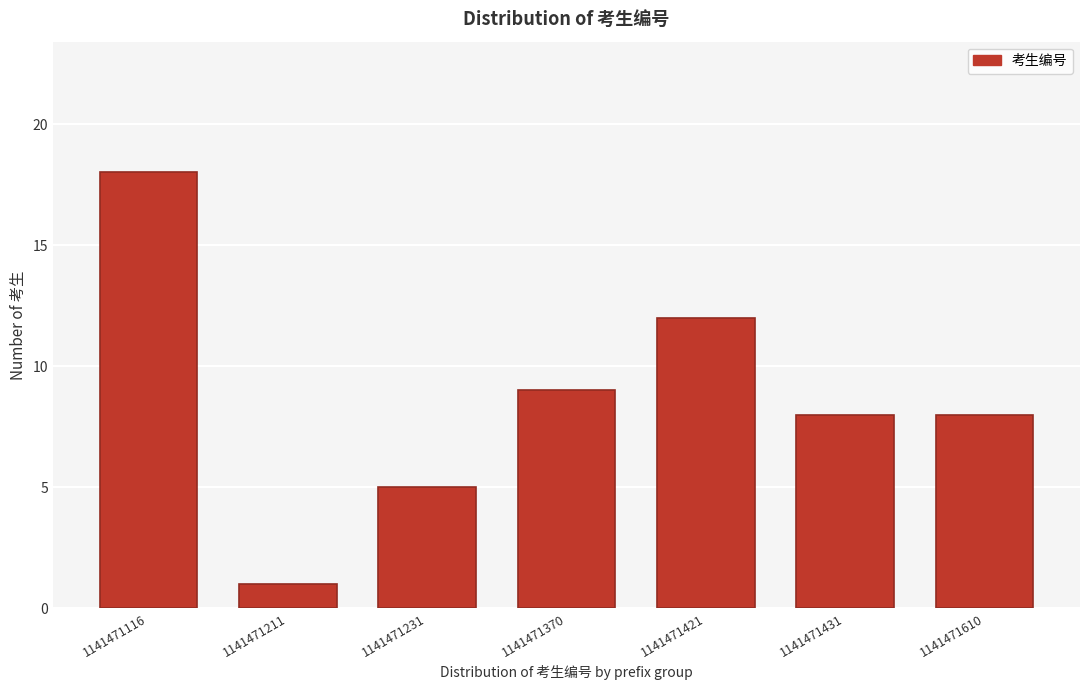

Reading left to right, list all the values displayed in this chart.

18	1	5	9	12	8	8